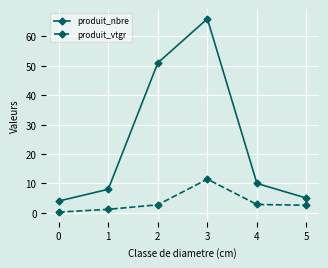

What is the total value across all series at 3?

77.4